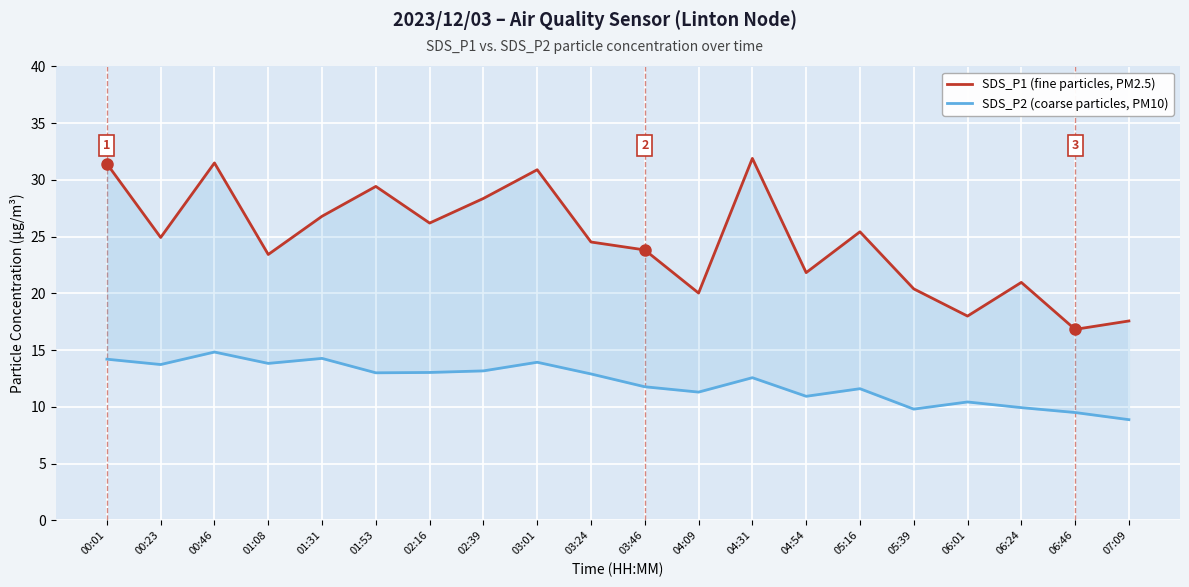

Where is SDS_P2 nearest to the value 11?

04:54